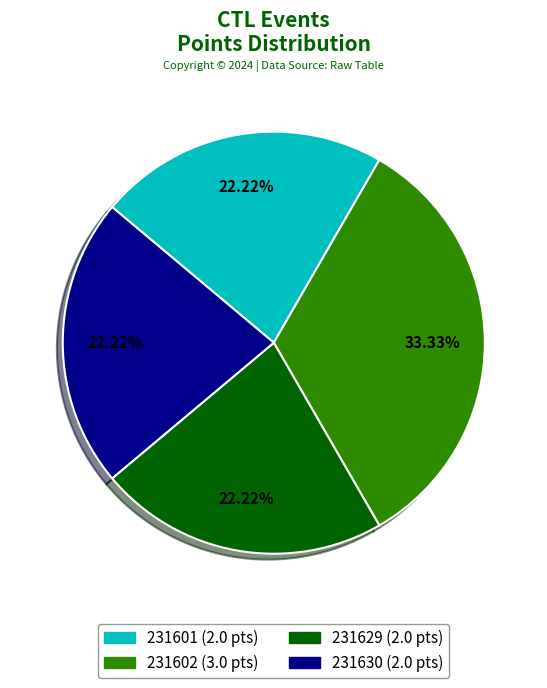

How many segments does this pie chart have?

4